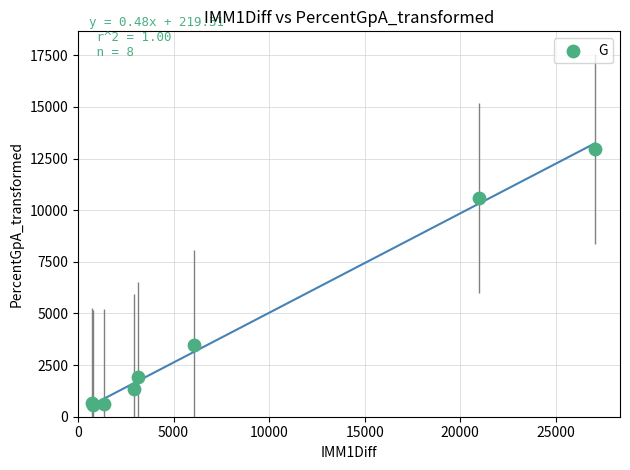

What Y value in the scatter plot is closest to 6770?

3470